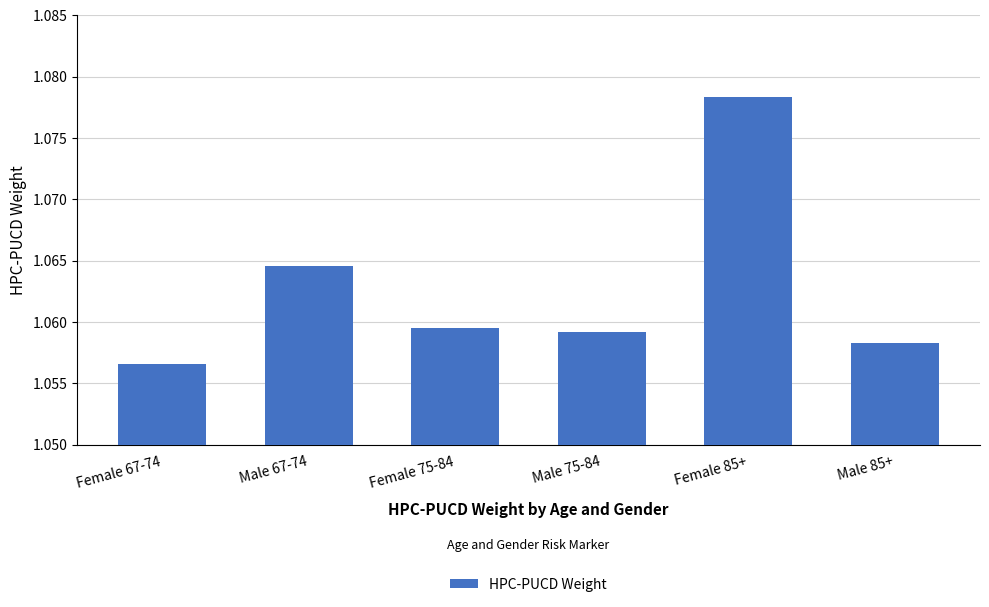

What is the sum of the values at Male 75-84 and Female 75-84?

2.1